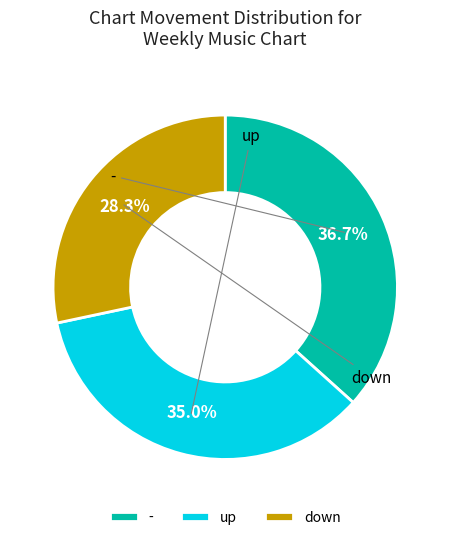

What is the smallest slice in the pie chart?

down